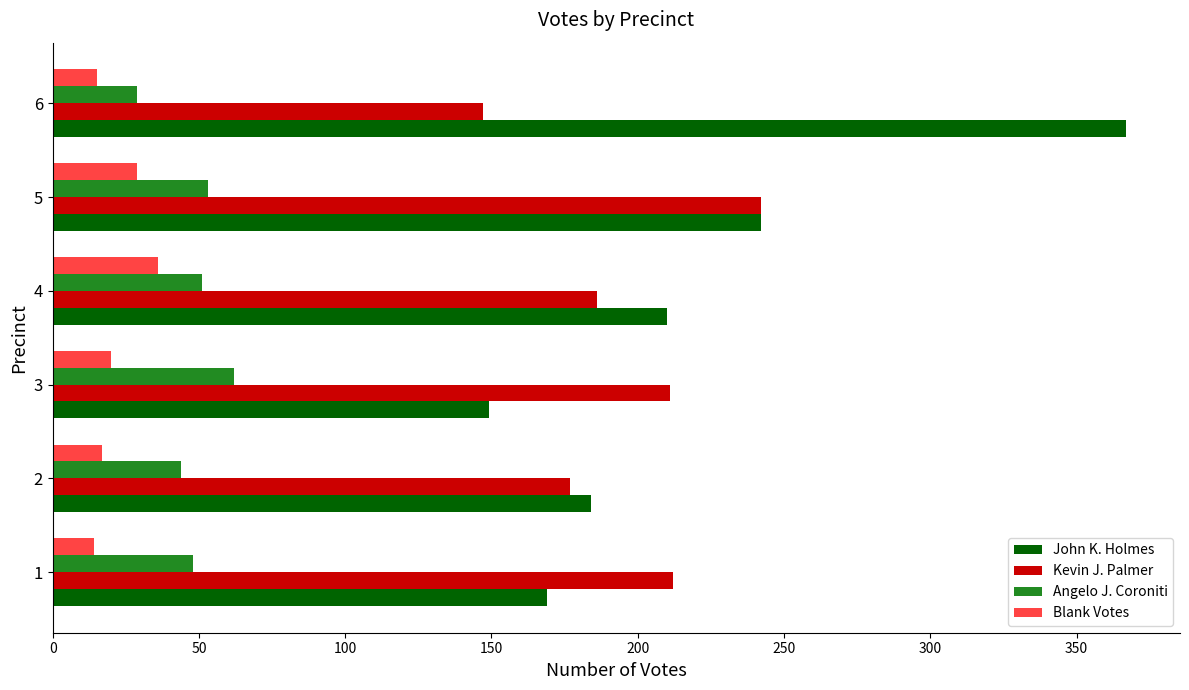

What is the lowest value of the Kevin J. Palmer series?

147